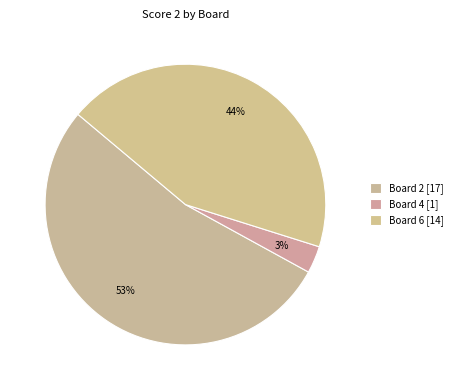

Is there any slice that represents more than half of the pie?

Yes